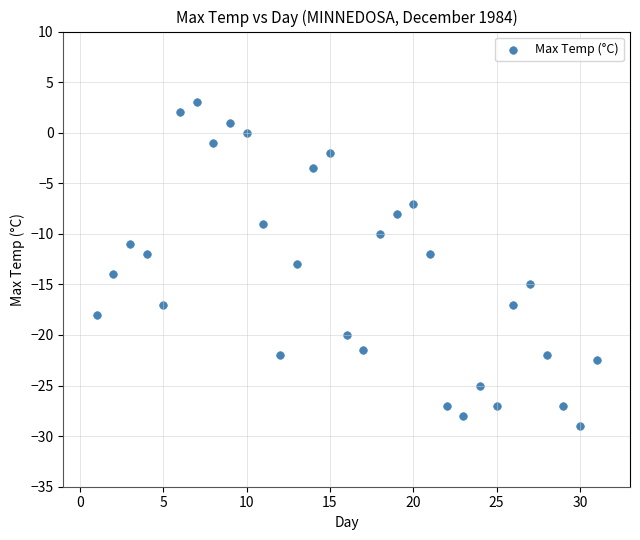

What is the range of X values (max minus min)?

30.0